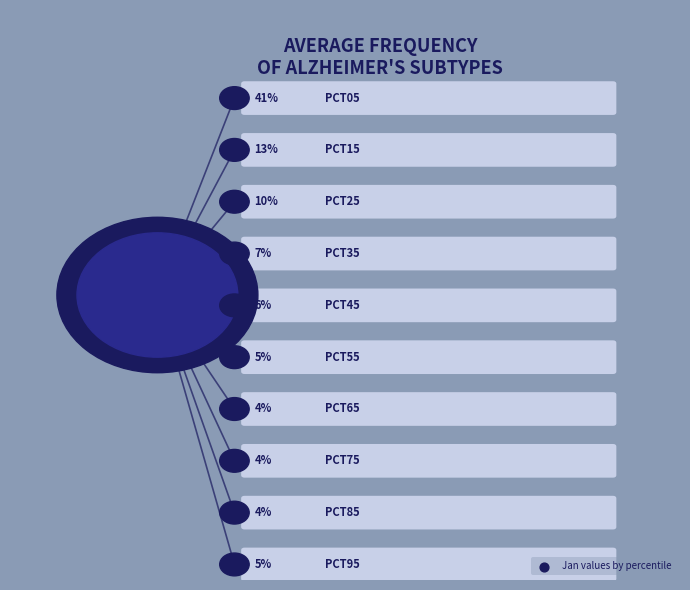

Does any single category account for the majority?

No